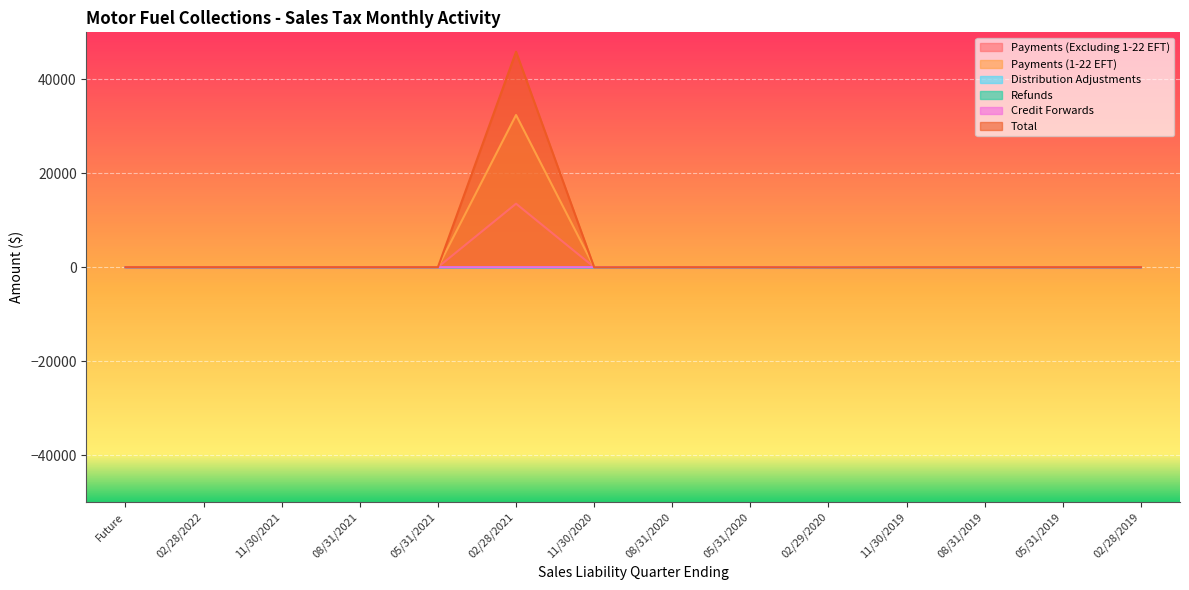

What is the label of the 4th point from the right?

11/30/2019